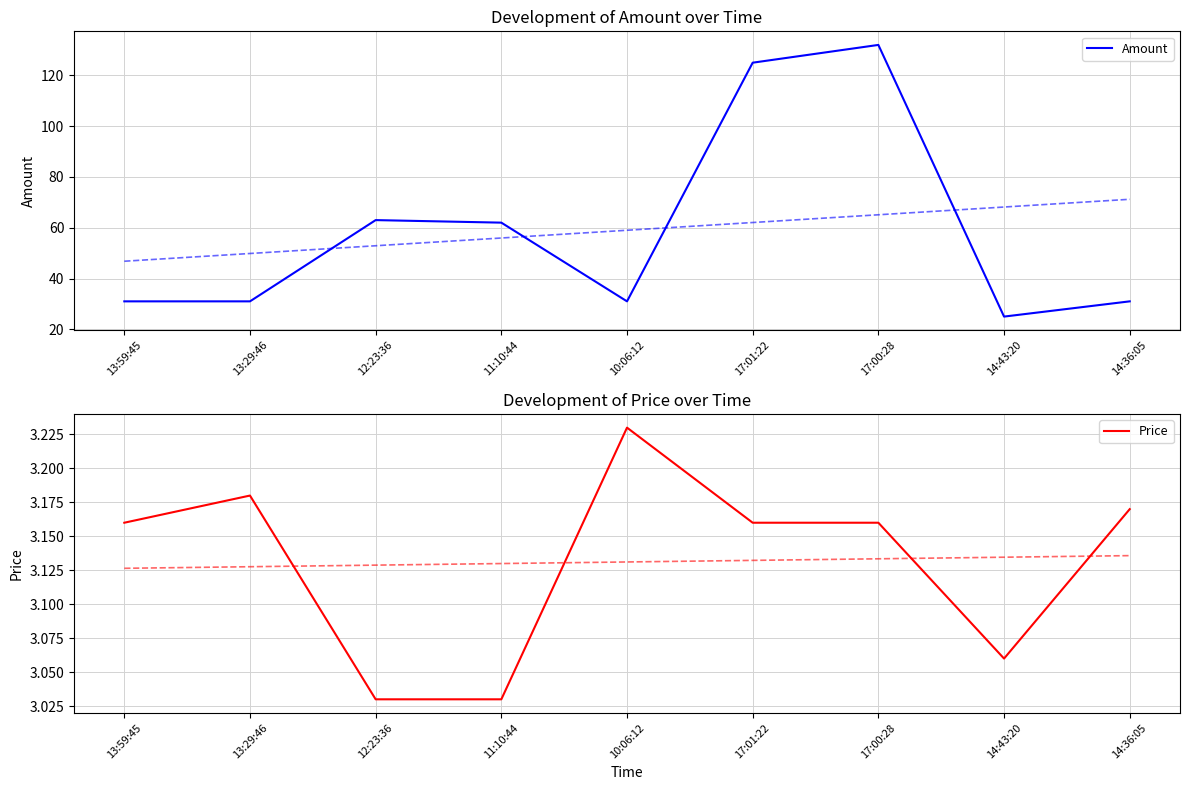

Which series has the largest range (max minus min)?

Amount